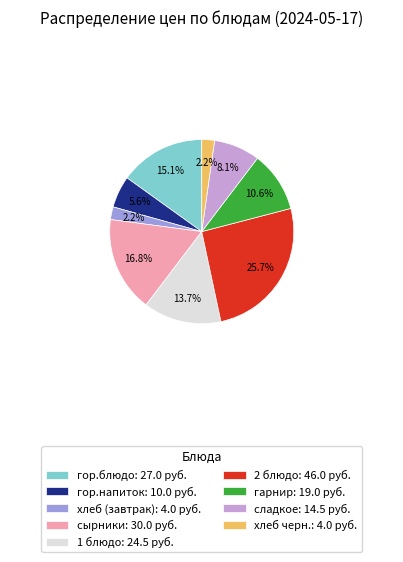

What percentage do сырники and хлеб черн. together represent?

19.0%